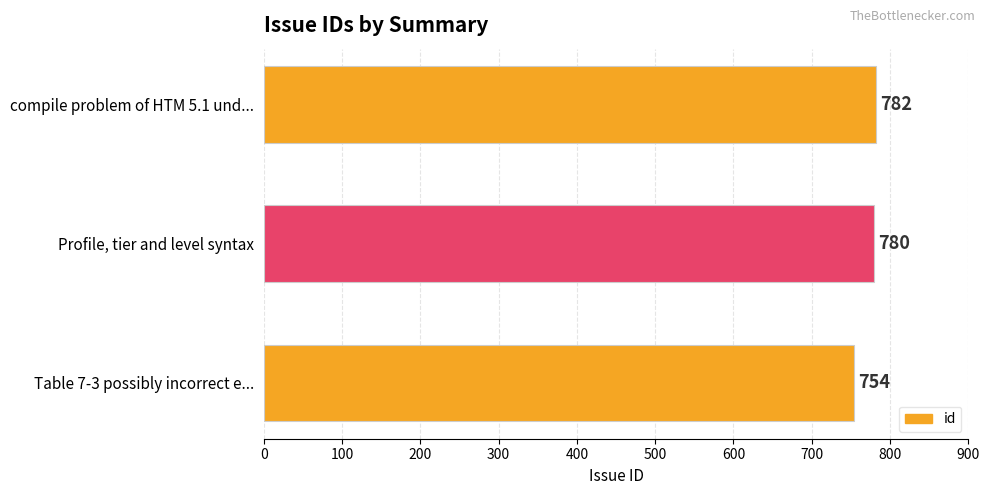

What is the sum of all values?

2316